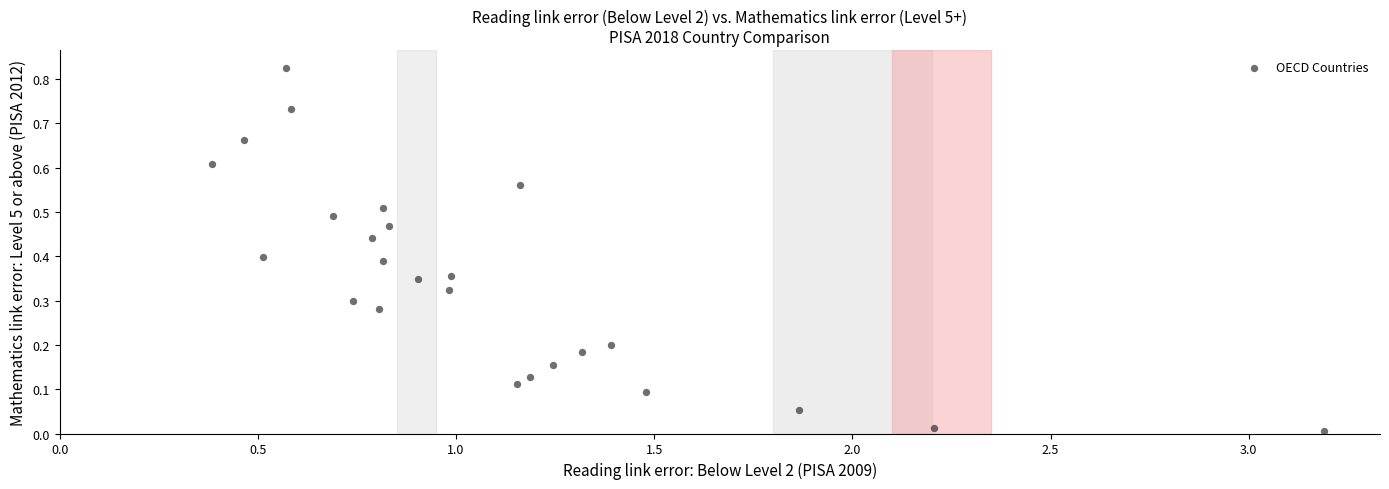

What is the range of X values (max minus min)?

2.8